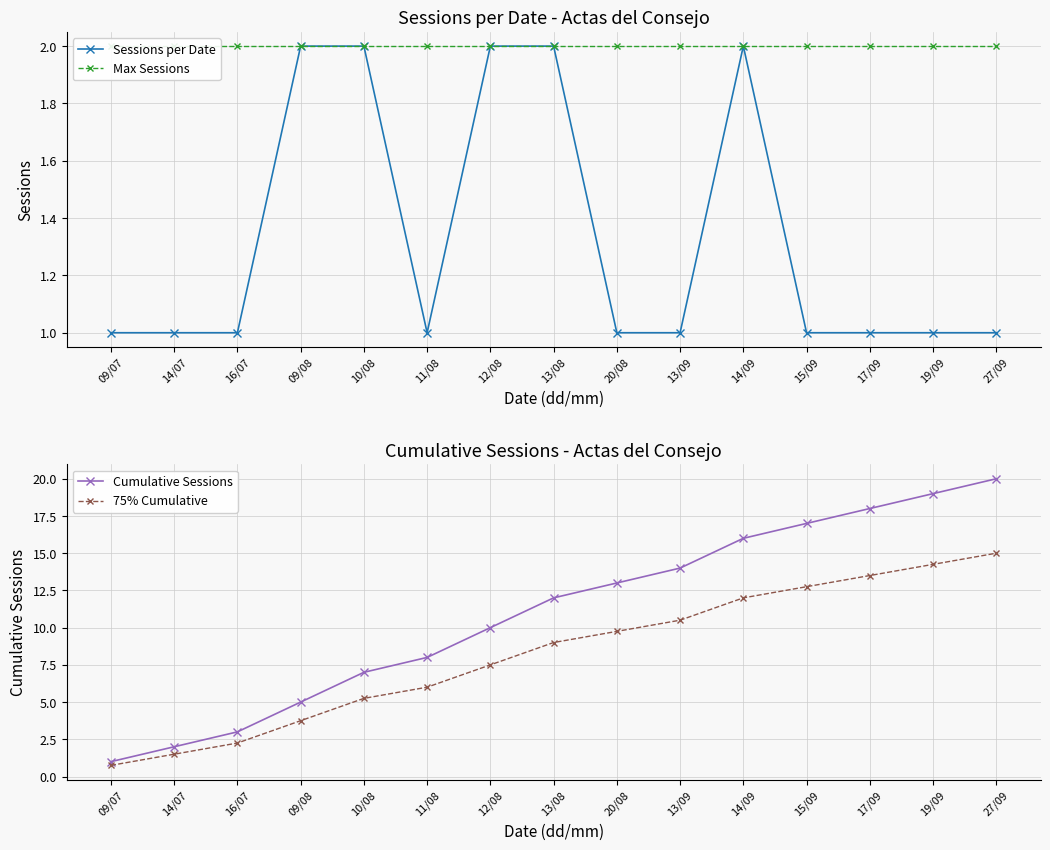

What is the highest value of the Sessions per Date series?

2